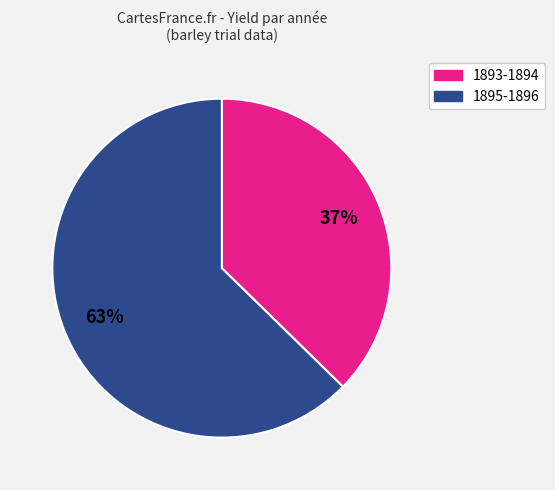

What is the ratio of the value at 1895-1896 to the value at 1893-1894?

1.7